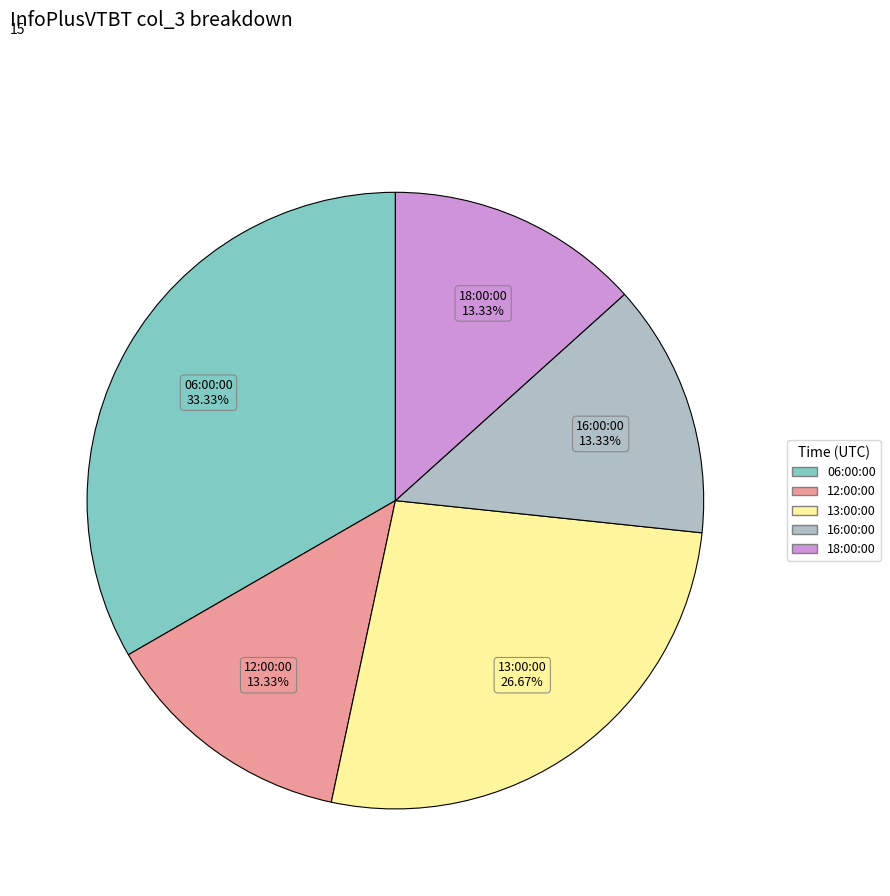

Count the number of slices in the pie.

5